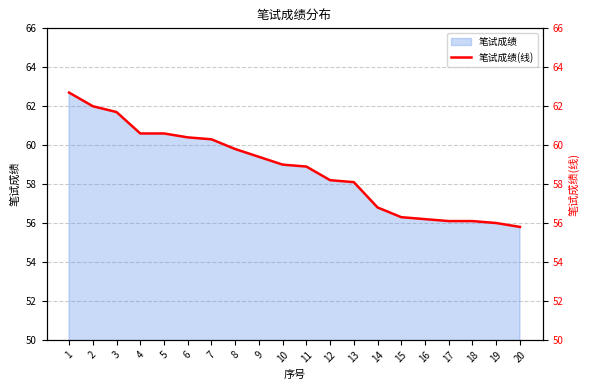

True or false: the data has more than 2 interior local peaks.

False